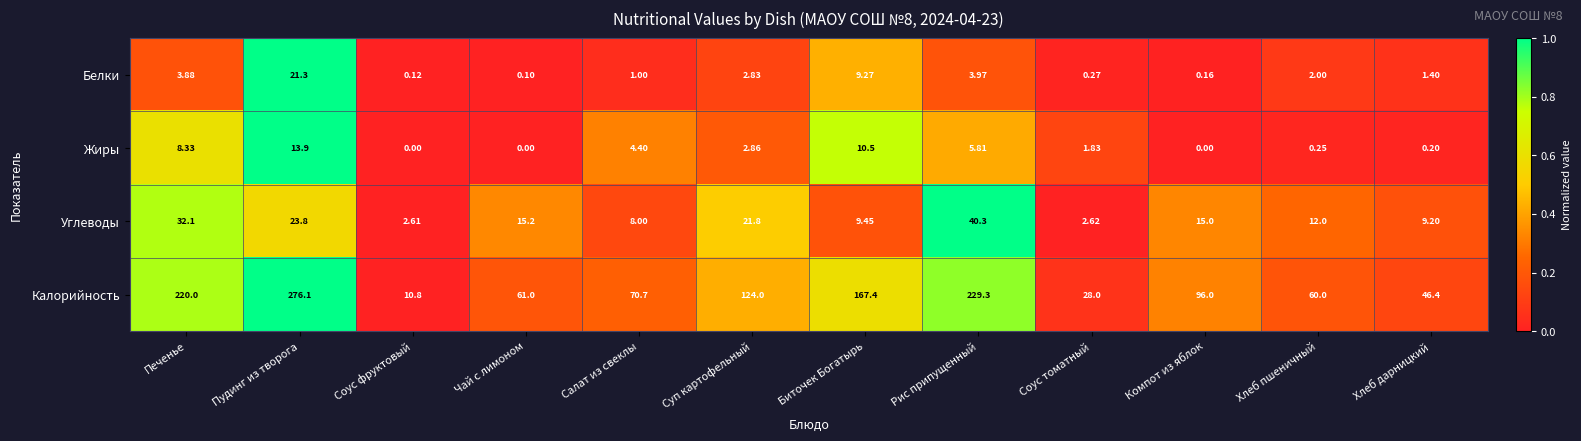

Between Печенье and Пудинг из творога, which series saw the biggest shift?

Калорийность